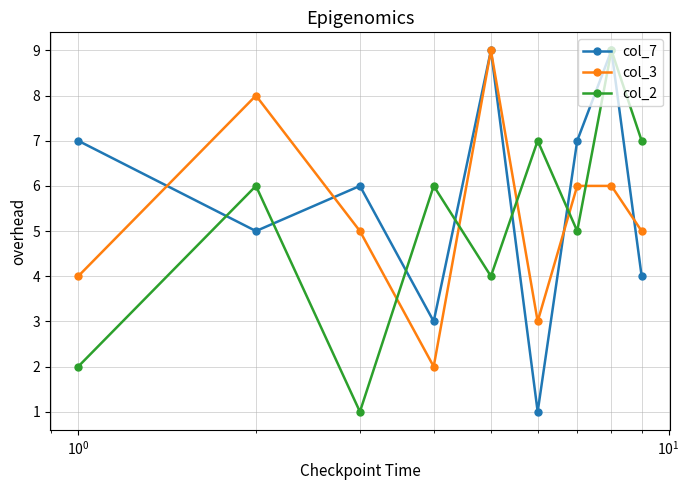

Reading left to right, list all the values displayed in this chart.

col_7: 7	5	6	3	9	1	7	9	4
col_3: 4	8	5	2	9	3	6	6	5
col_2: 2	6	1	6	4	7	5	9	7